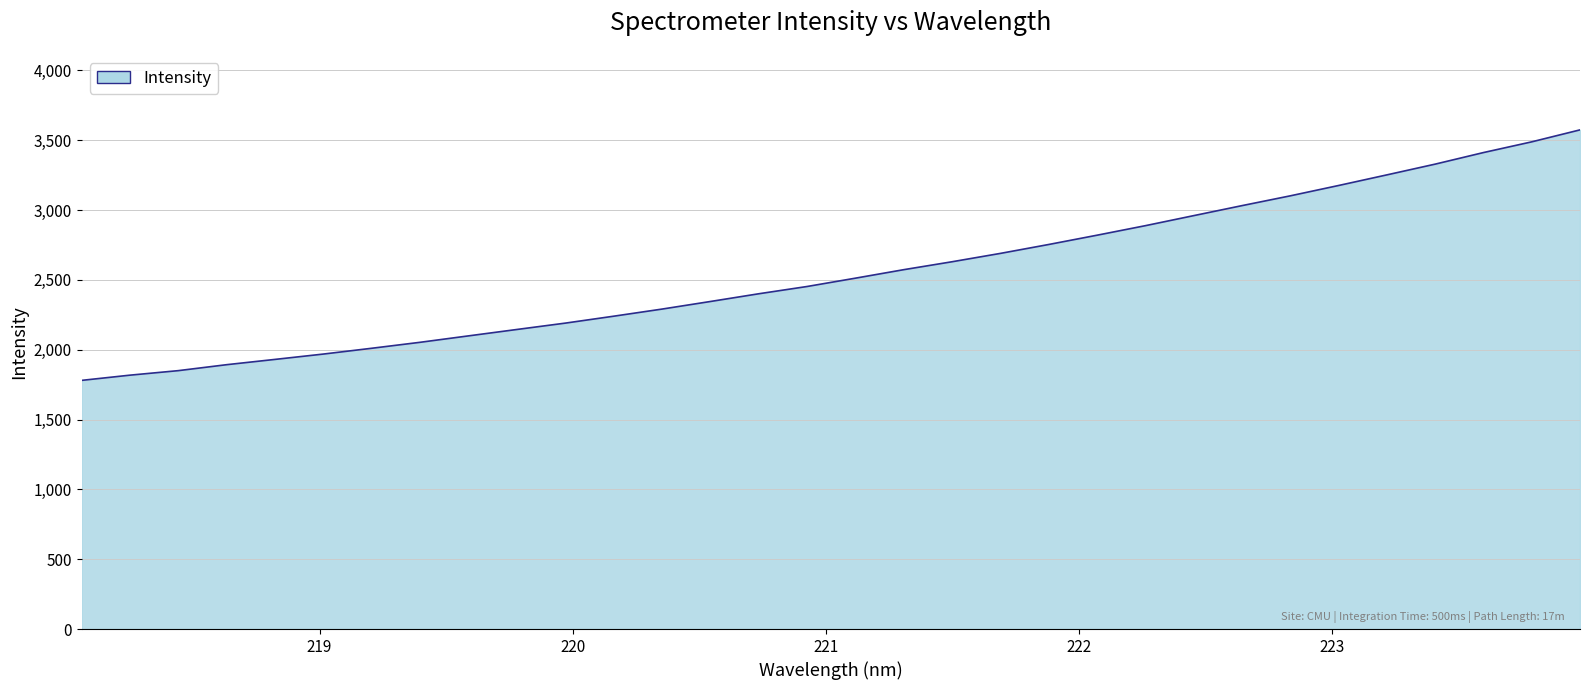

Does the chart have visible grid lines?

Yes